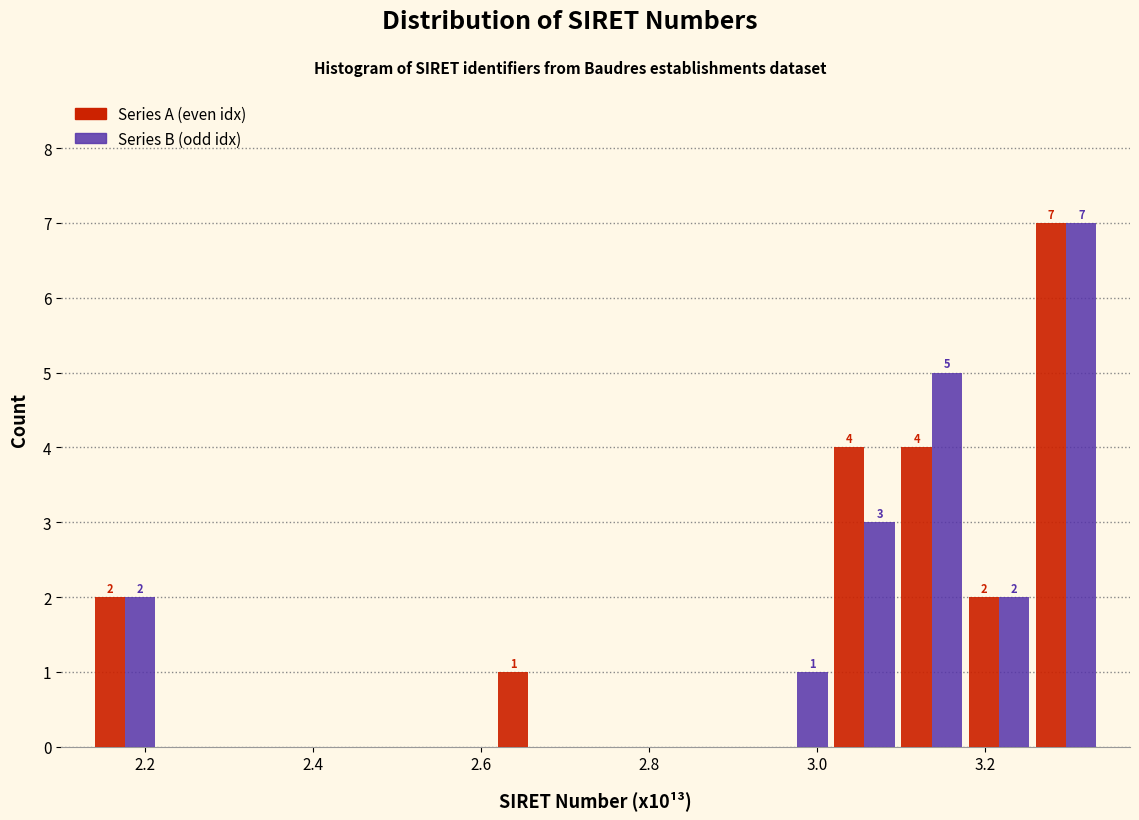

In the Series B (odd idx) series, which range on the x-axis has the tallest bar?

3.26 to 3.34